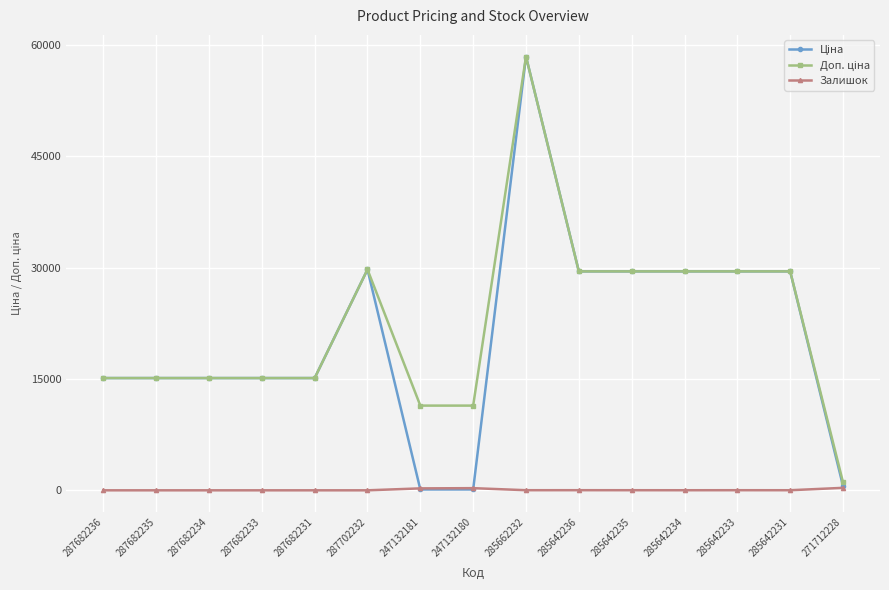

What is the greatest value displayed?

58426.5